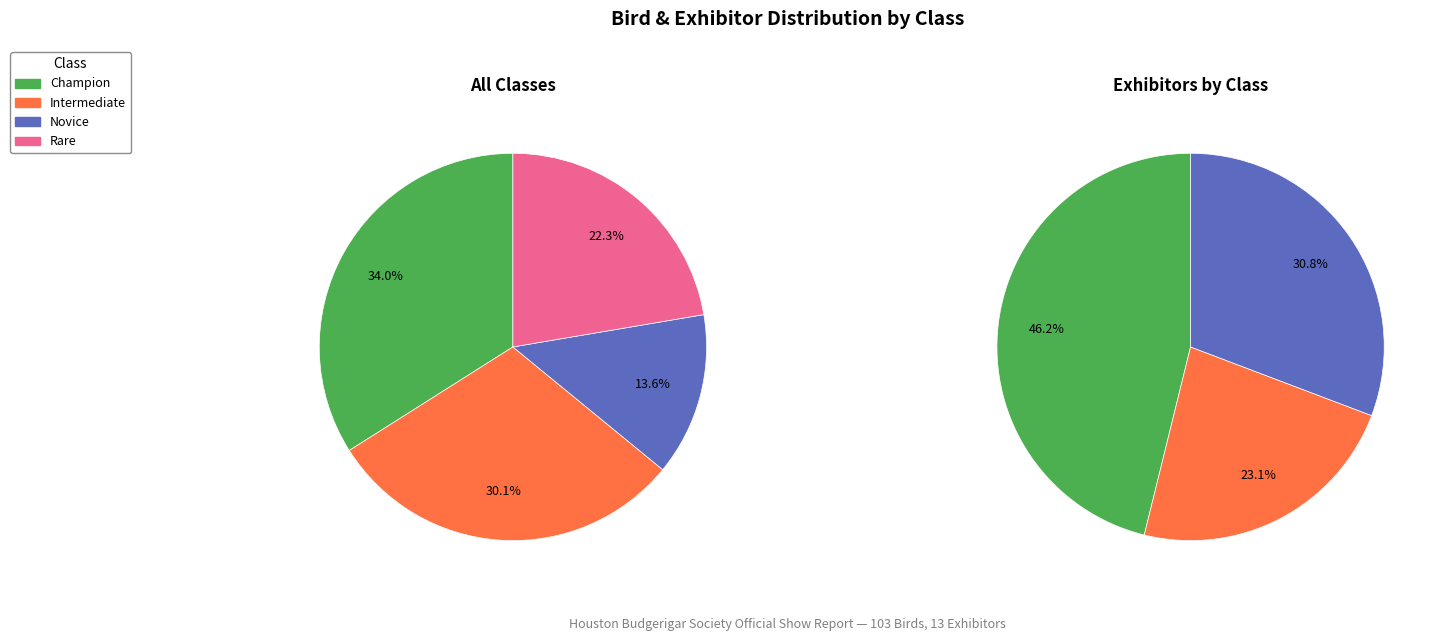

True or false: Intermediate accounts for 36% of the total.

False